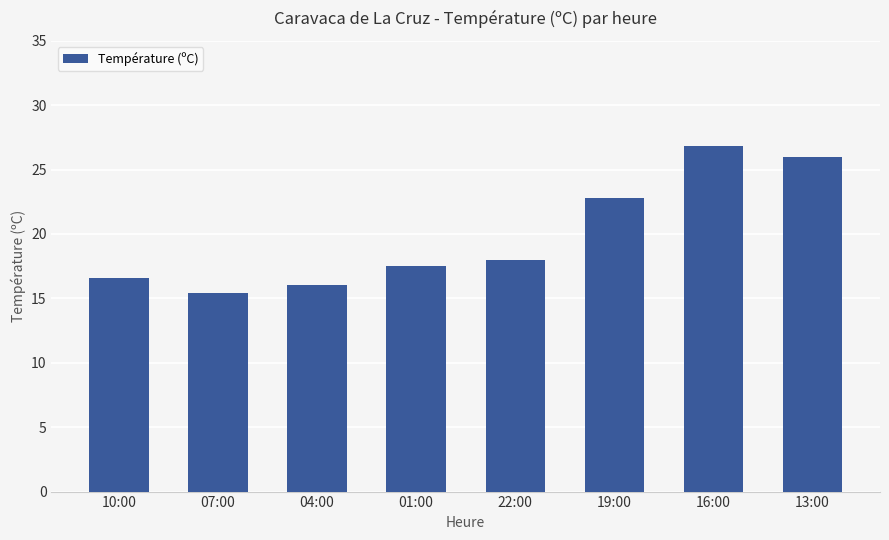

Reading right to left, list all the values displayed in this chart.

13:00=26.0	16:00=26.8	19:00=22.8	22:00=18.0	01:00=17.5	04:00=16.0	07:00=15.4	10:00=16.6